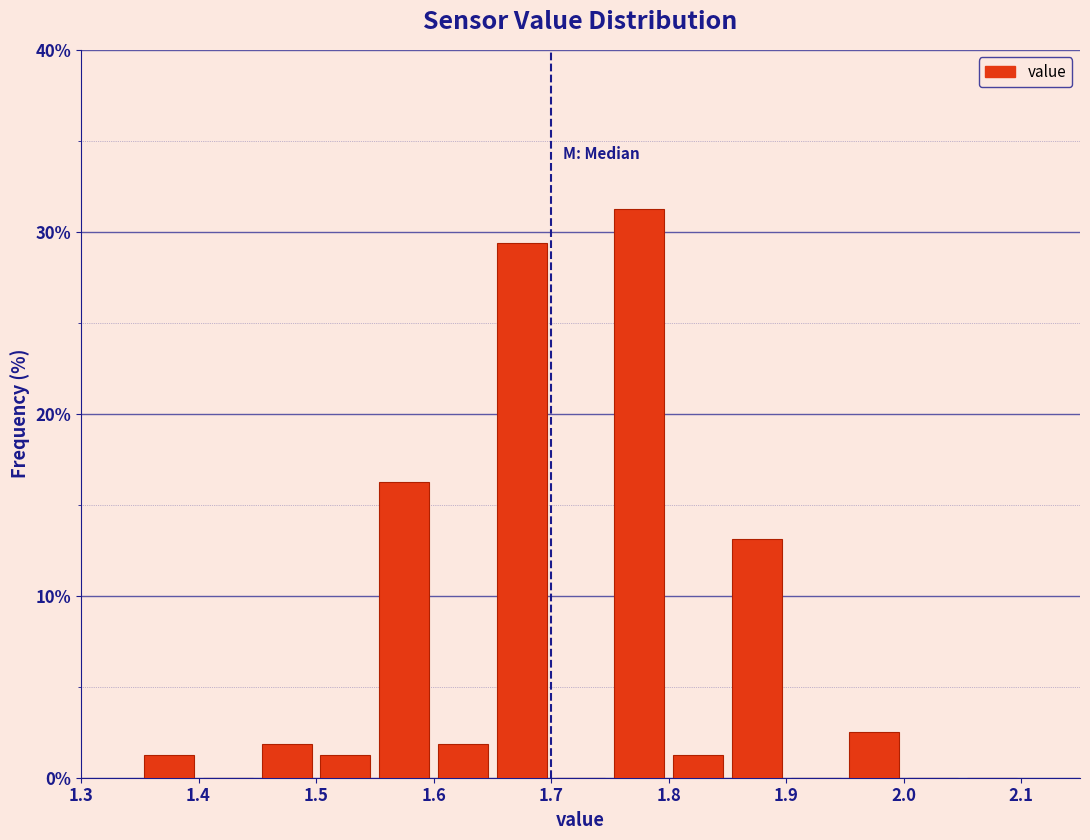

Reading left to right, list every bar in this chart as the range it spans on the x-axis followed by its height. The values are not printed on the chart, so give them approximately, as read against the axis.

1.35 to 1.40: 1
1.40 to 1.45: 0
1.45 to 1.50: 2
1.50 to 1.55: 1
1.55 to 1.60: 16
1.60 to 1.65: 2
1.65 to 1.70: 29
1.70 to 1.75: 0
1.75 to 1.80: 31
1.80 to 1.85: 1
1.85 to 1.90: 13
1.90 to 1.95: 0
1.95 to 2.00: 3
2.00 to 2.05: 0
2.05 to 2.10: 0